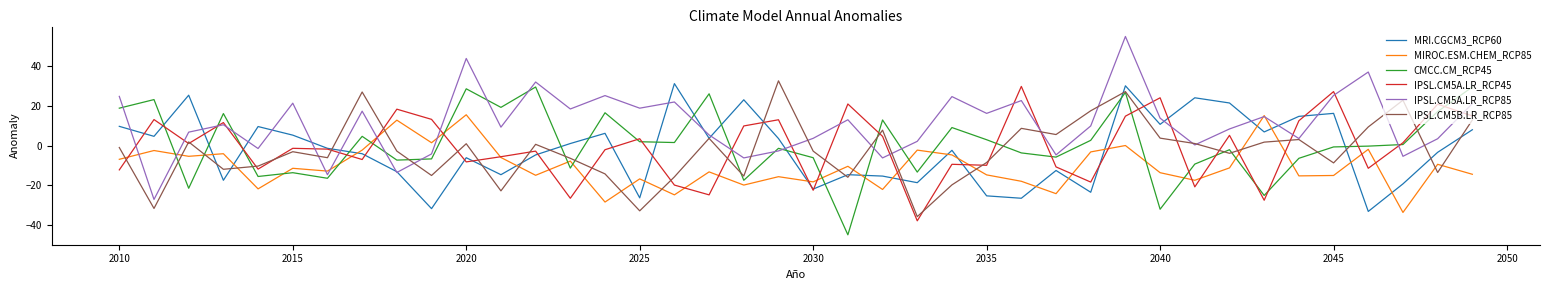

Which series has the largest total across all categories?

IPSL.CM5A.LR_RCP85